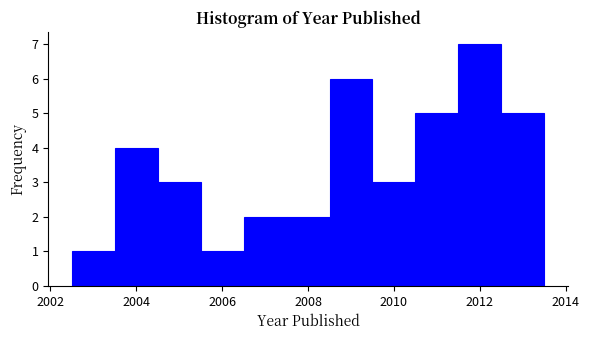

Over which range of the x-axis is the bar tallest?

2011.5 to 2012.5